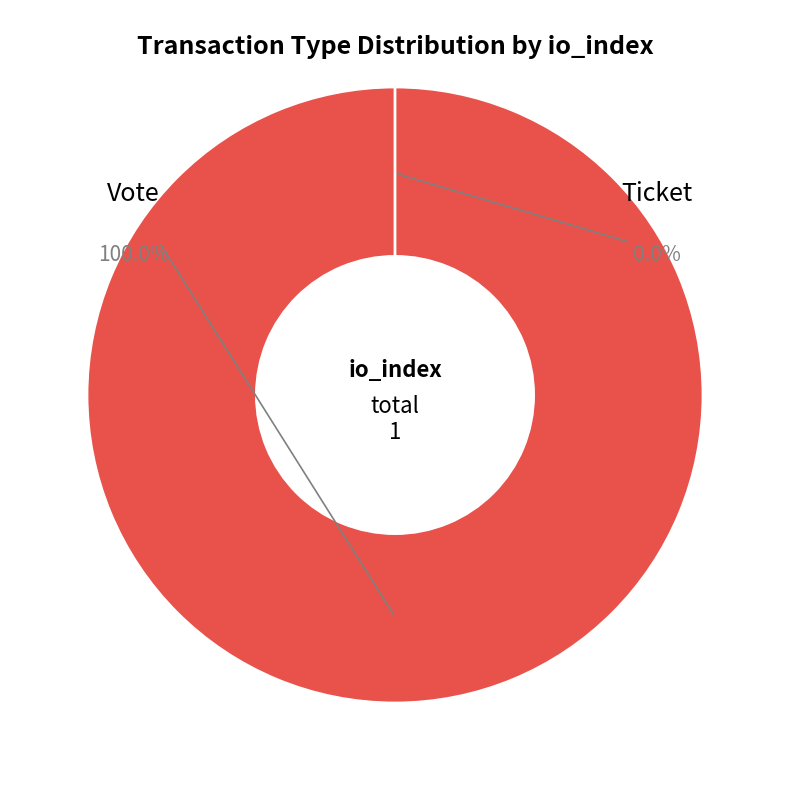

How many slices are in this pie chart?

2